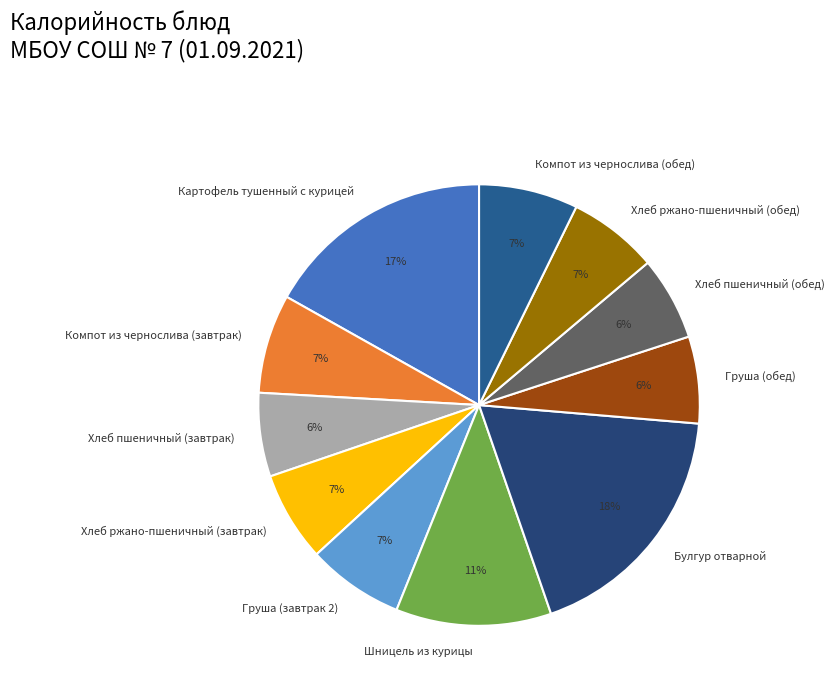

Is the sum of Хлеб пшеничный (обед) and Хлеб ржано-пшеничный (обед) greater than half?

No